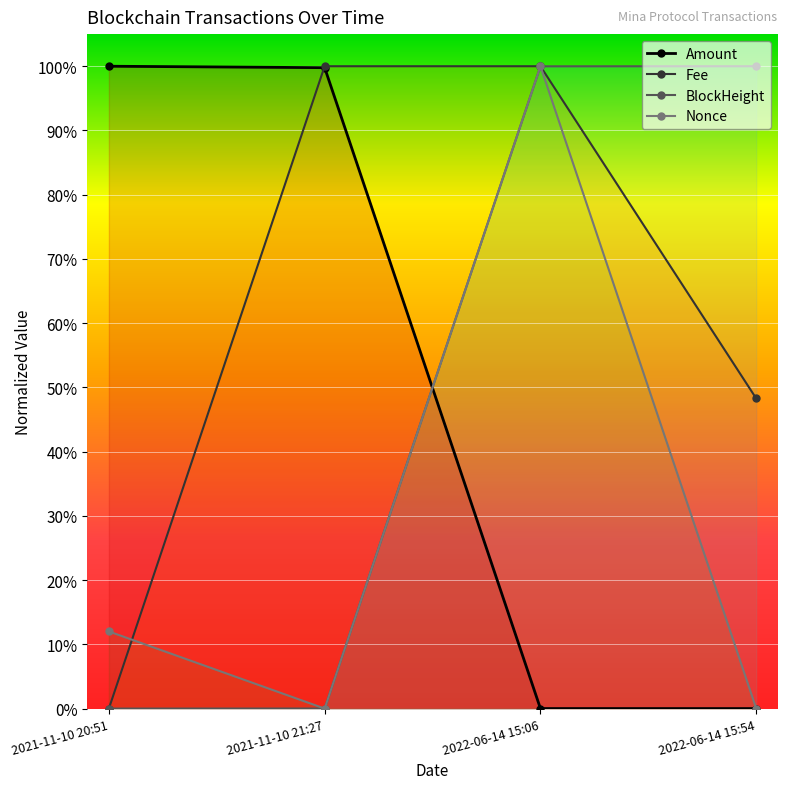

What is the difference between the highest and lowest values at 2021-11-10 21:27?

1.0